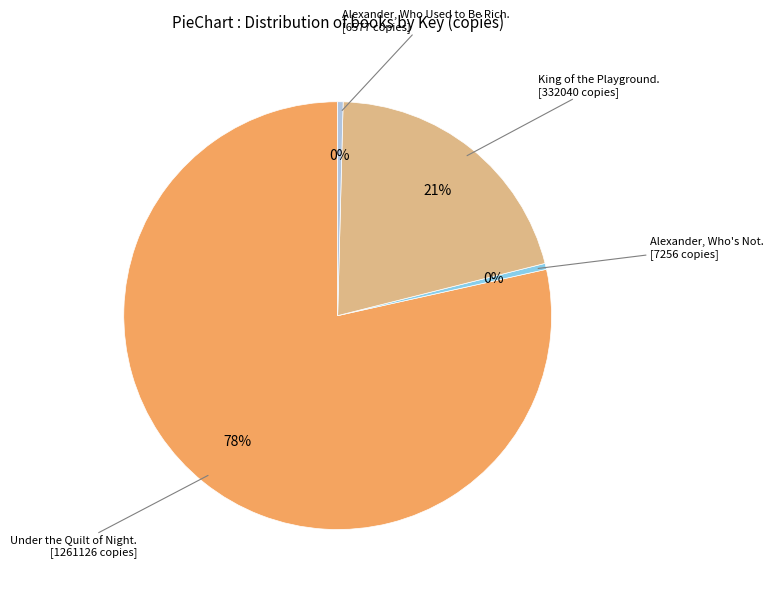

To the nearest percent, what is the average slice percentage?

25%